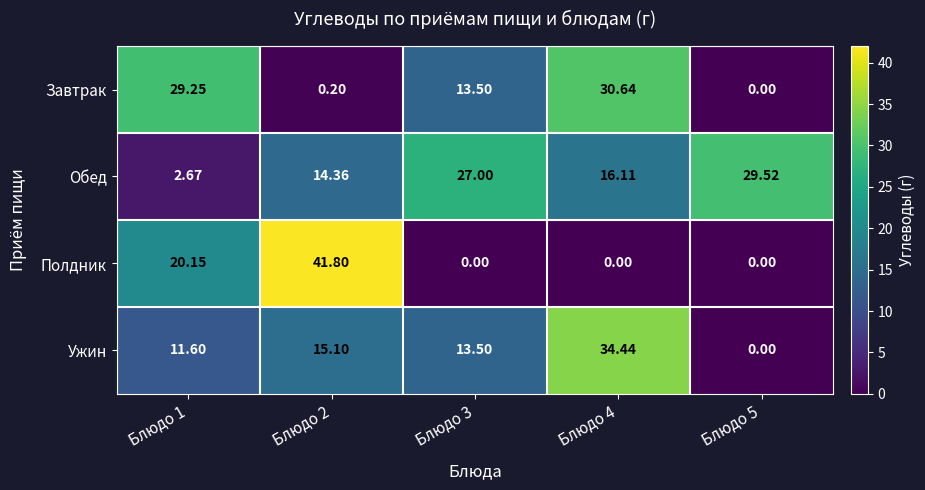

At Блюдо 4, list the series in order from largest to smallest.

Ужин, Завтрак, Обед, Полдник